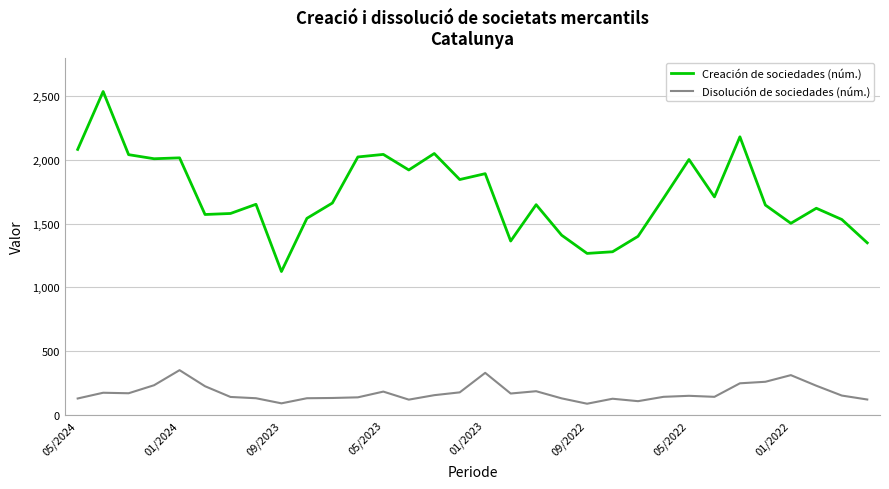

Which series has the largest range (max minus min)?

Creación de sociedades (núm.)